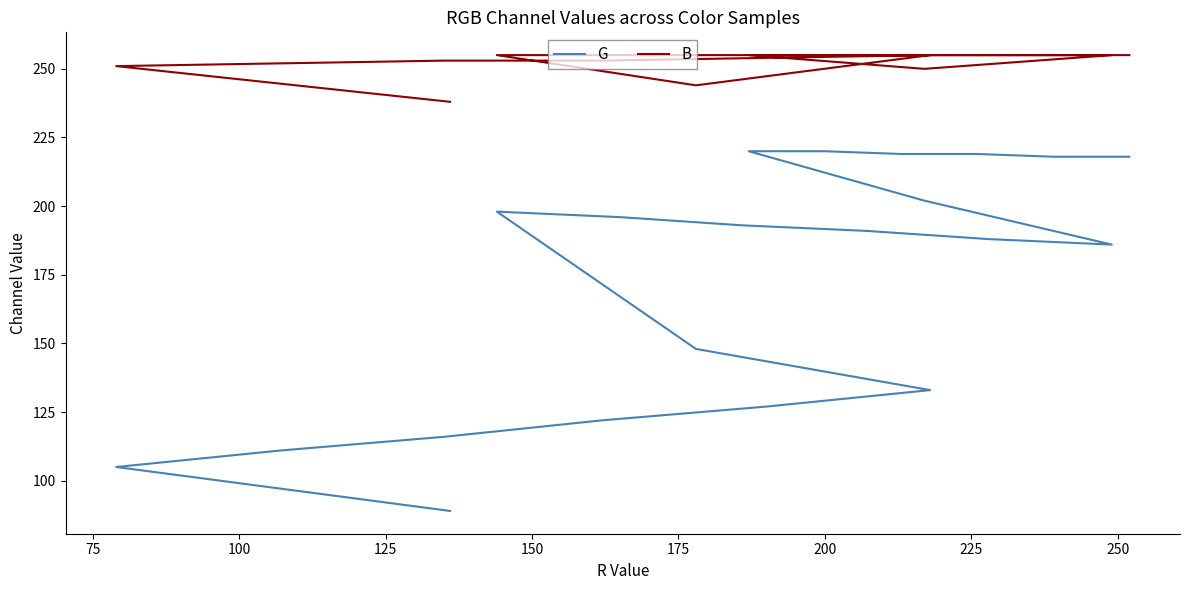

Reading left to right, what are all the values shown in this chart?

G: 218	218	219	219	220	220	202	186	188	191	193	196	198	148	133	127	122	116	111	105	89
B: 255	255	255	255	255	255	250	255	255	255	255	255	255	244	255	254	253	253	252	251	238